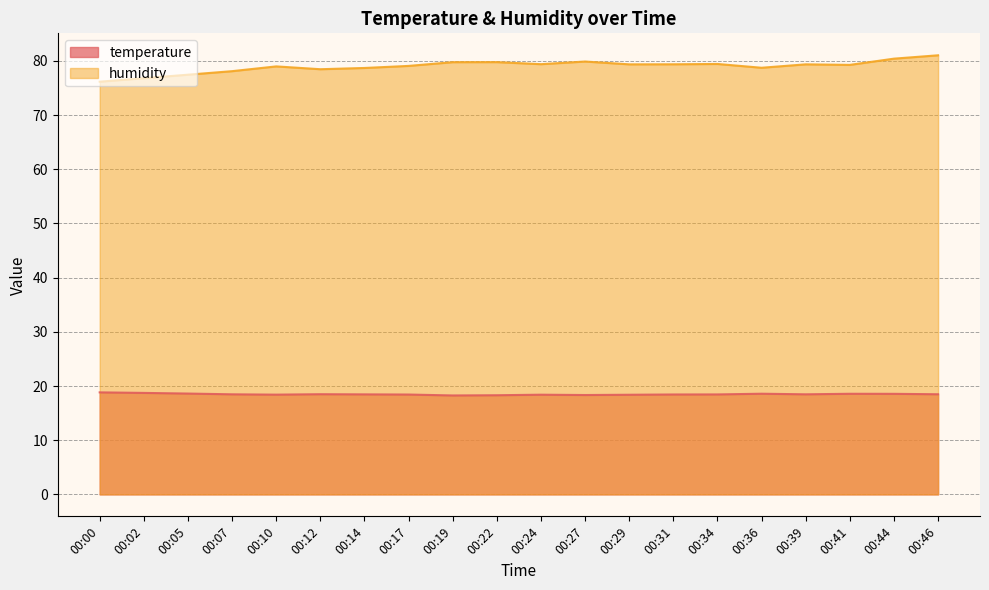

What is the value of the temperature point at the 6th from the left?

18.5